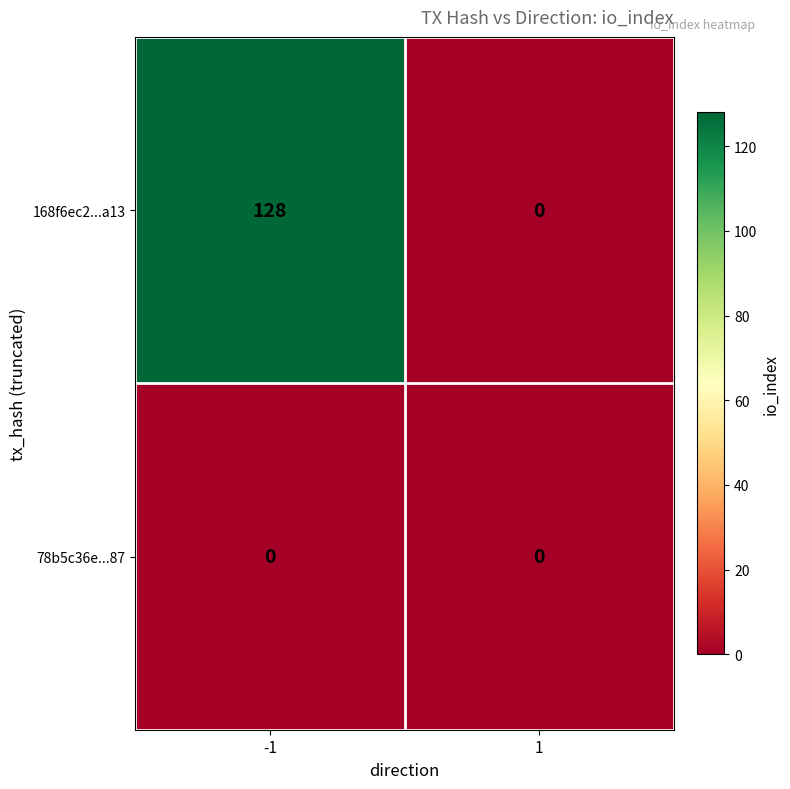

Which series has the widest spread of values?

168f6ec2...a13